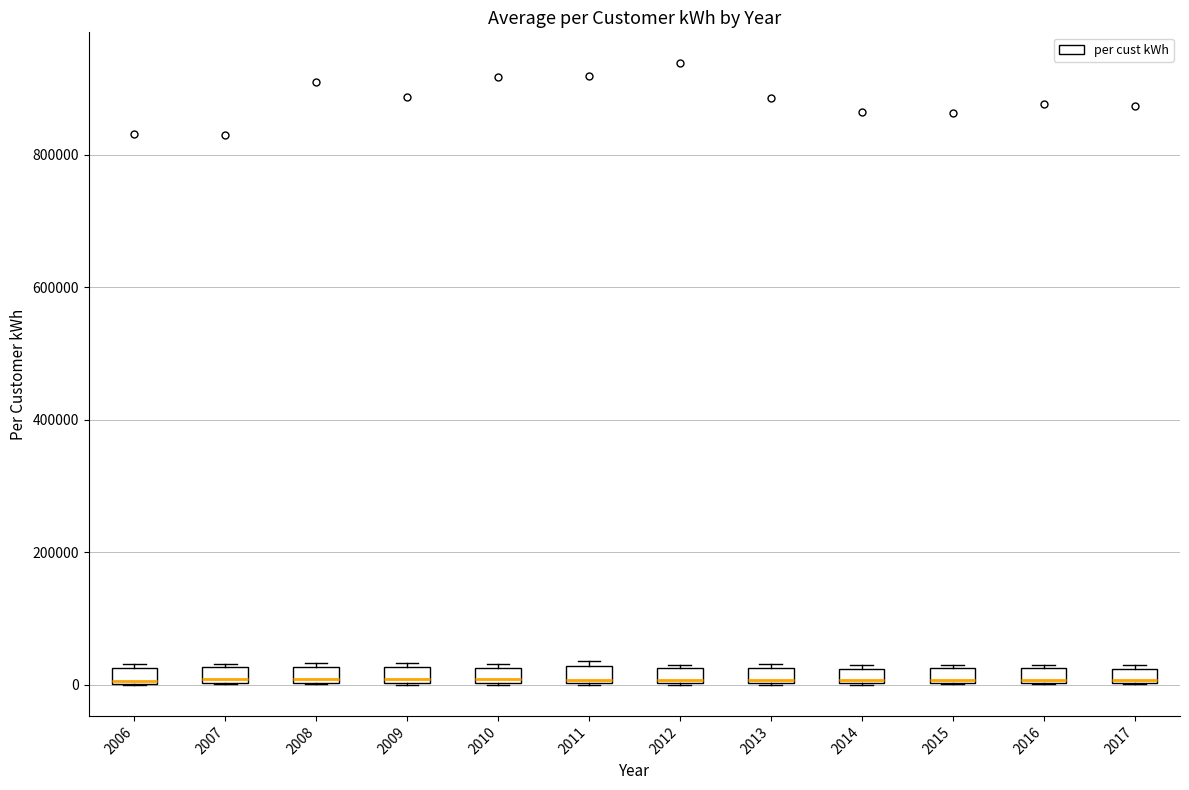

Where is the upper edge of the box at x = 2010 on the y-axis? The values are not printed on the chart, so give them approximately, as read against the axis.

20000